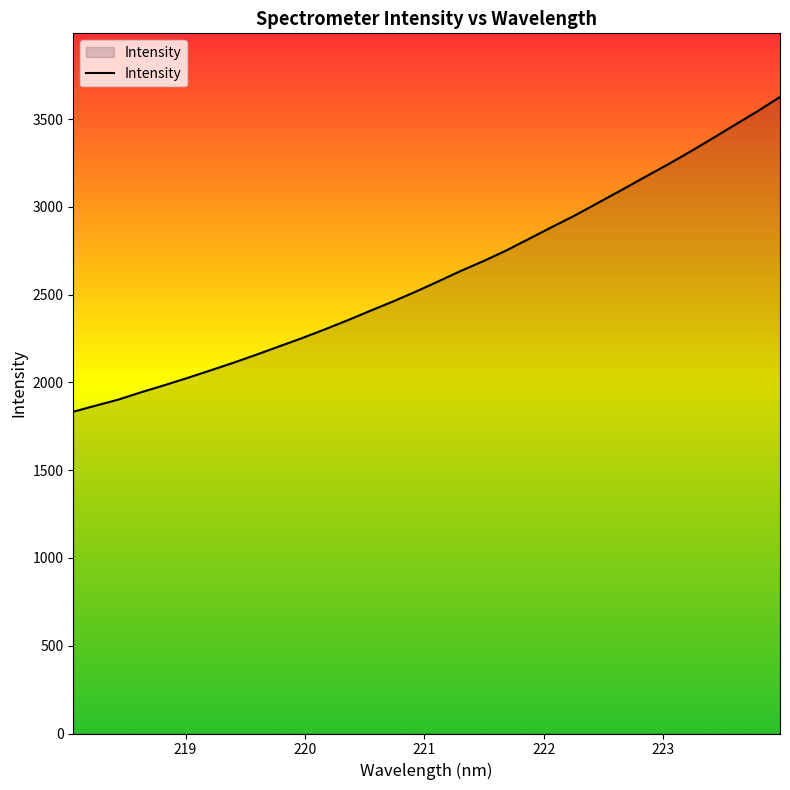

What is the minimum value shown in the chart?

1833.6